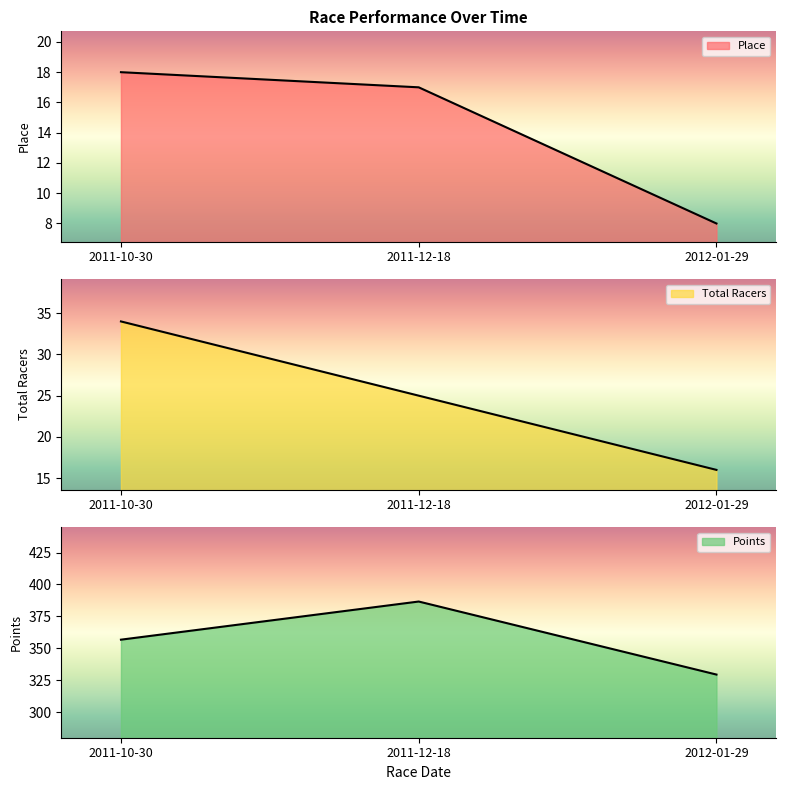

The value of Points at 2012-01-29 is 329.5. True or false?

True